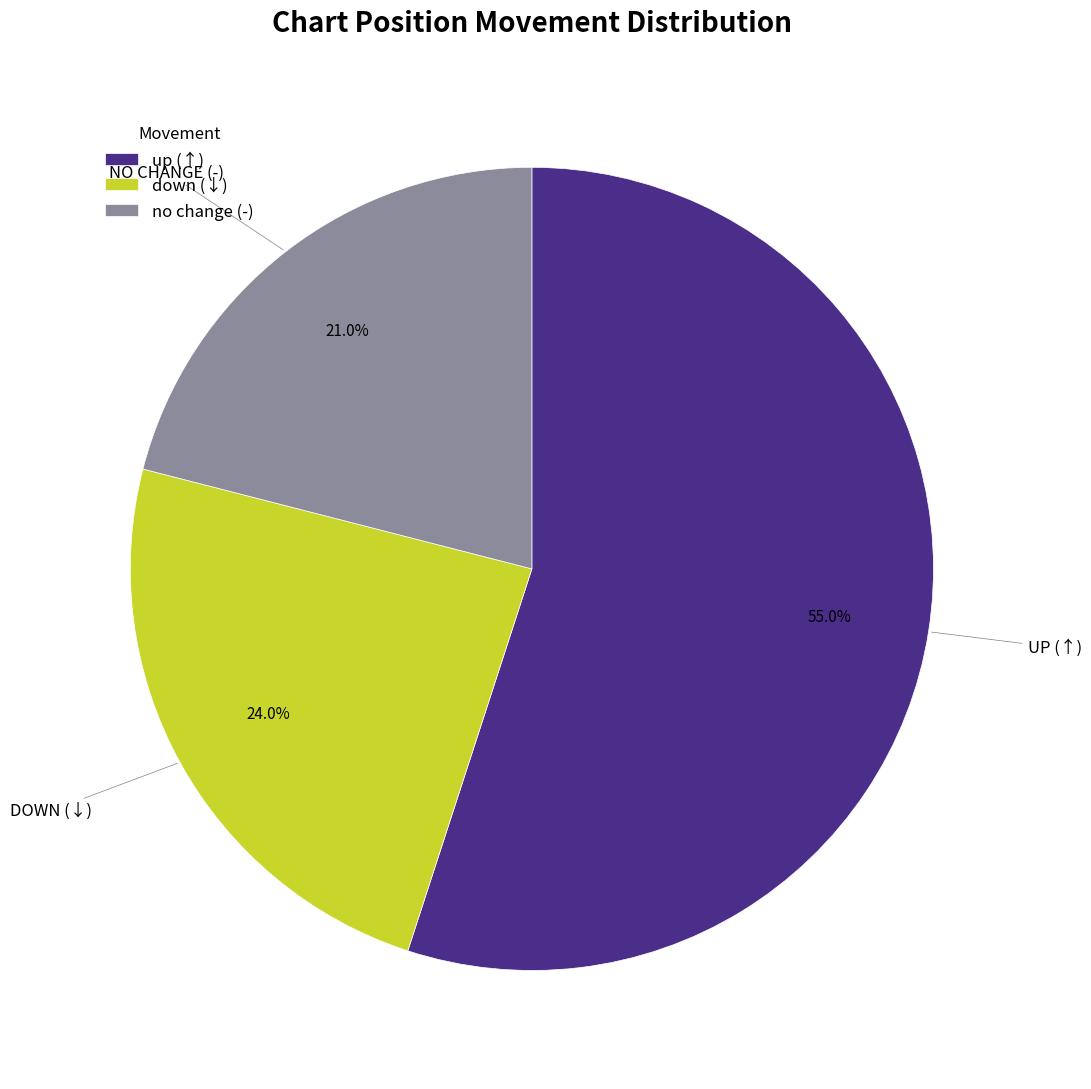

What percentage do up (↑) and no change (-) together represent?

76.0%